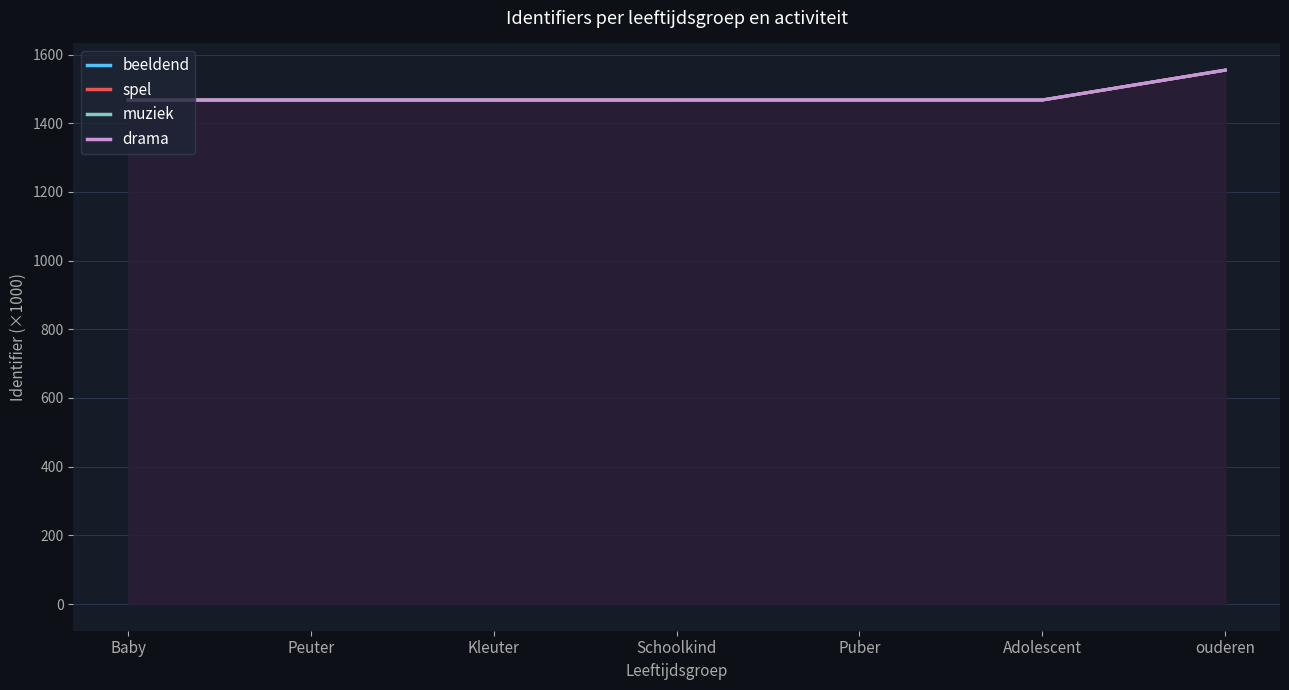

Between Baby and ouderen, which series saw the biggest shift?

spel